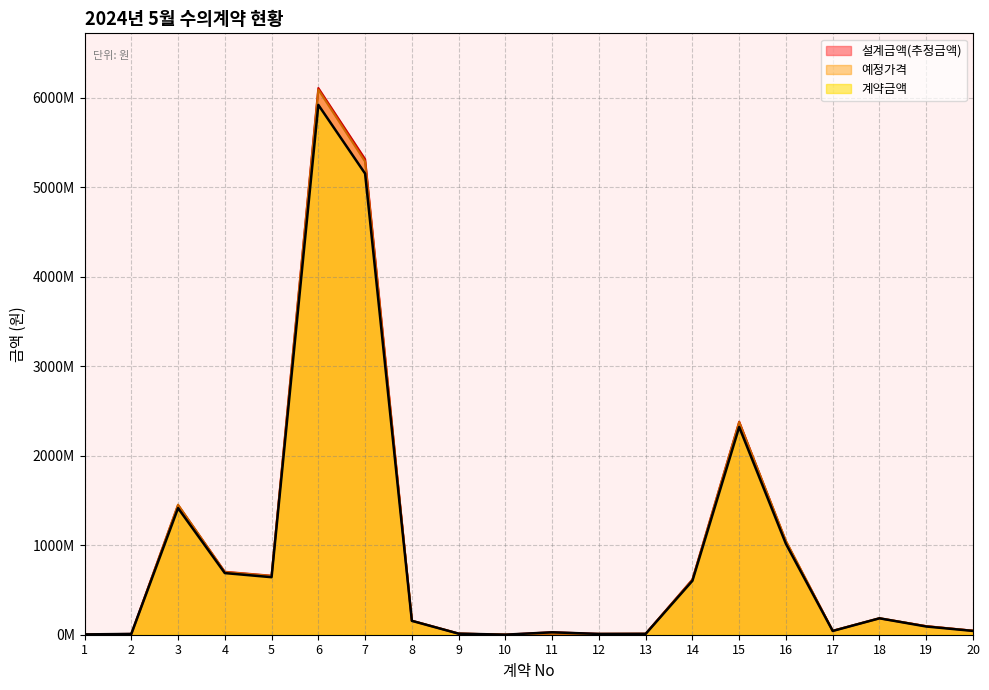

Read the 설계금액(추정금액) value at 5, to the nearest 50.

659597000